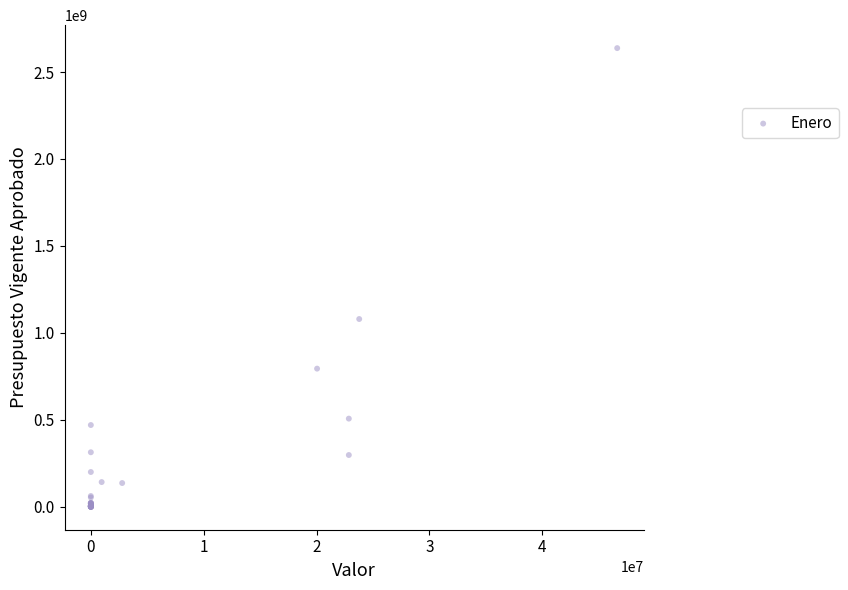

What Y value in the scatter plot is closest to 1318863880?

1079794016.3